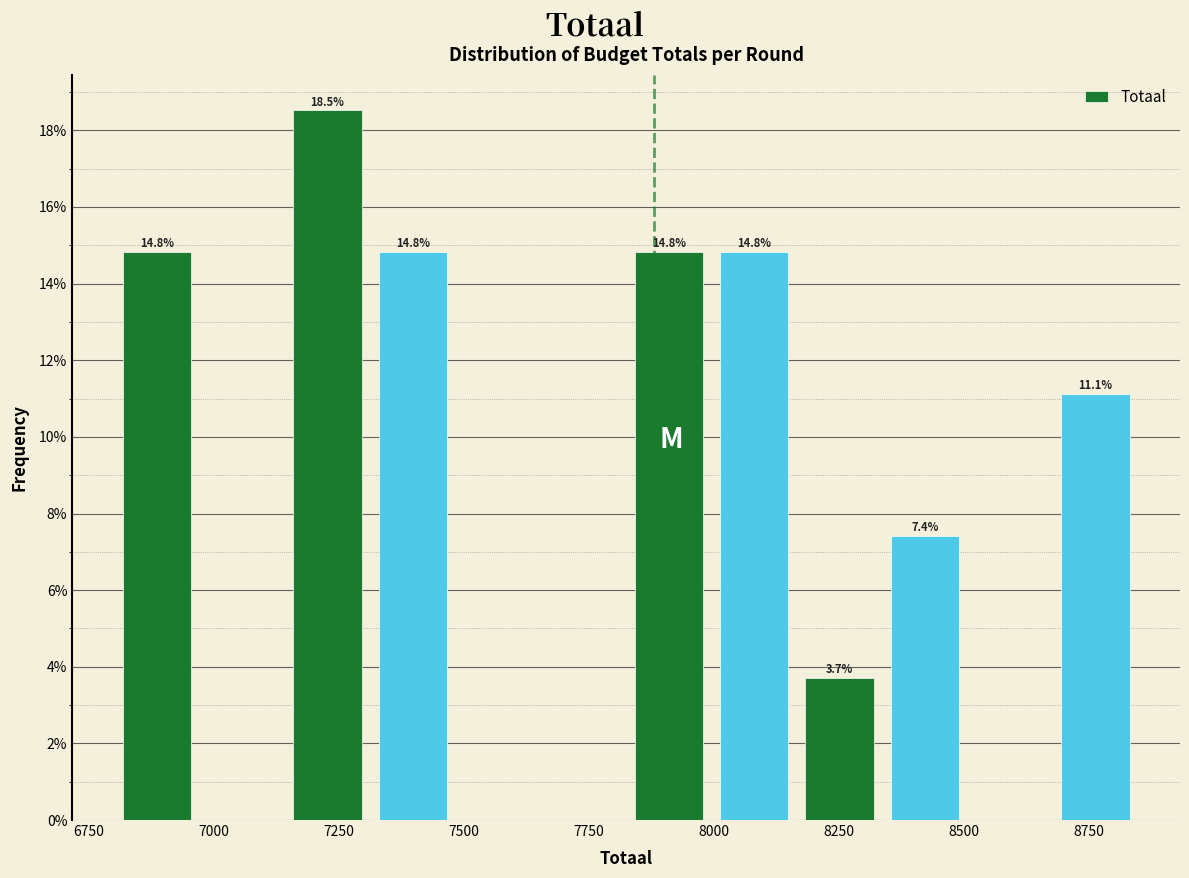

Around what value on the x-axis is the tallest bar? Give the approximate position of its centre, as read against the axis.

7250